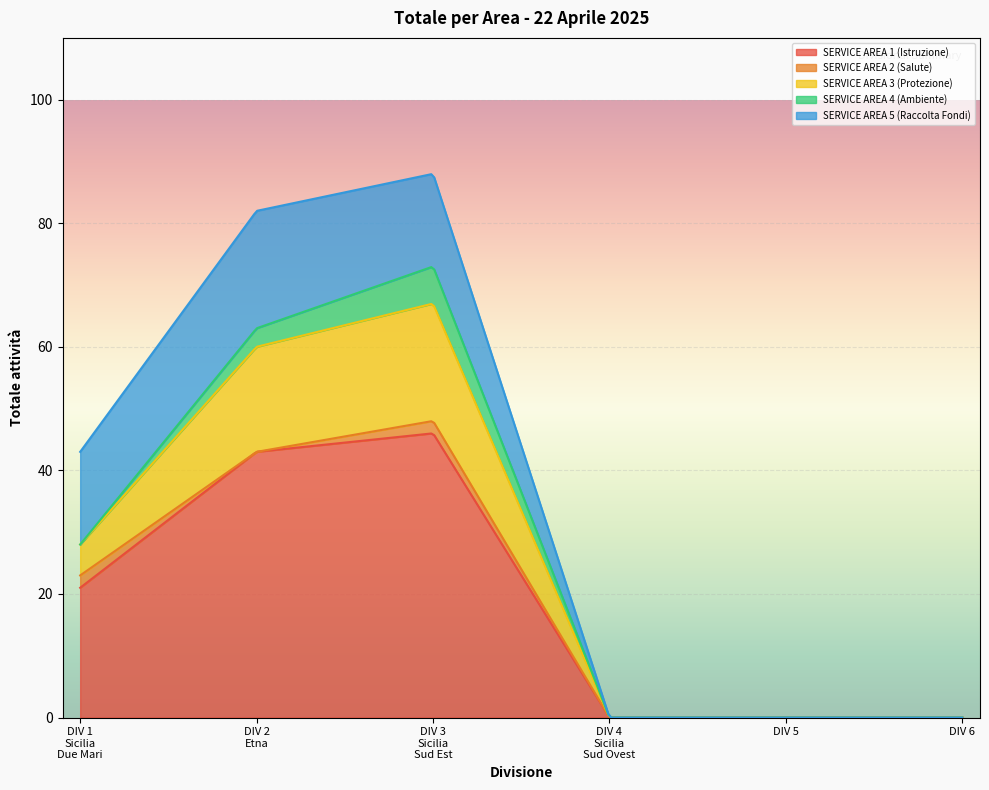

How many values in the SERVICE AREA 1 (Istruzione) series exceed 21?

2